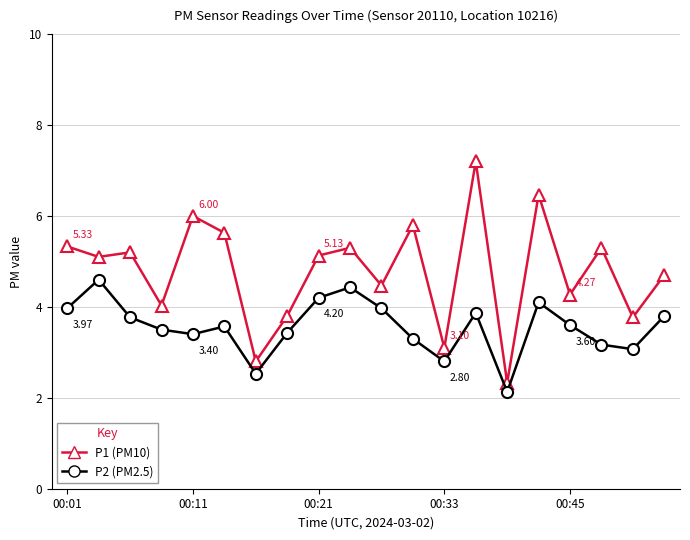

True or false: P2 (PM2.5) has more than 2 points higher than both neighbors.

True